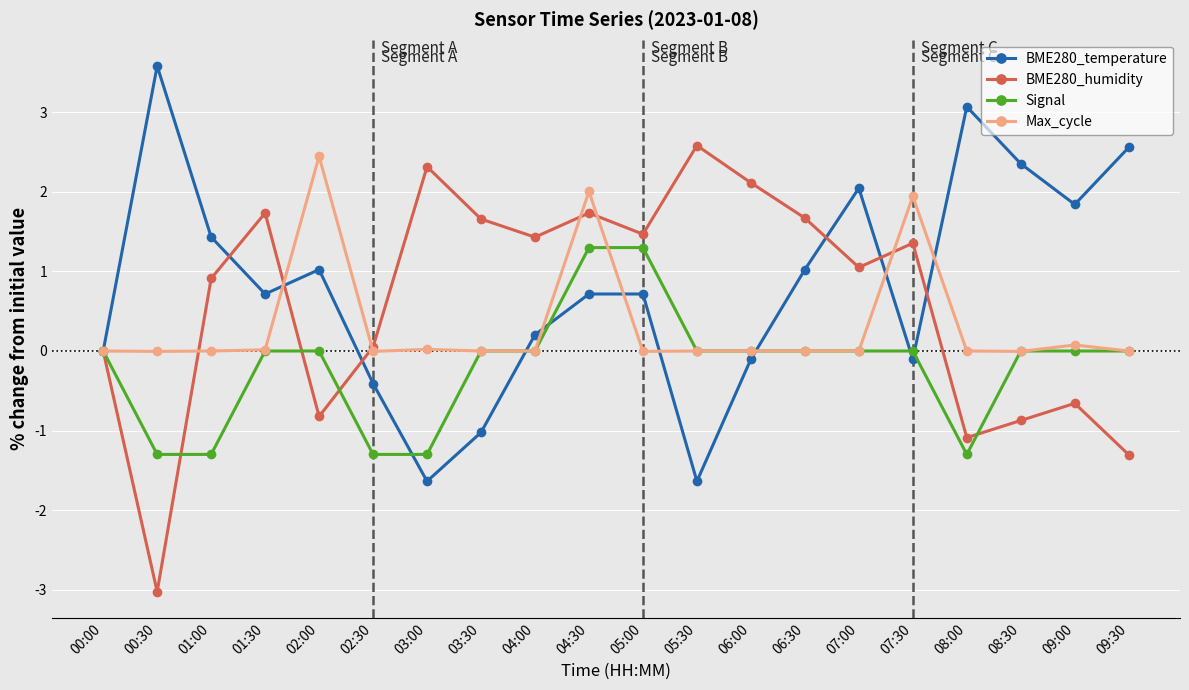

What value does the BME280_humidity series have at 03:30?

1.7